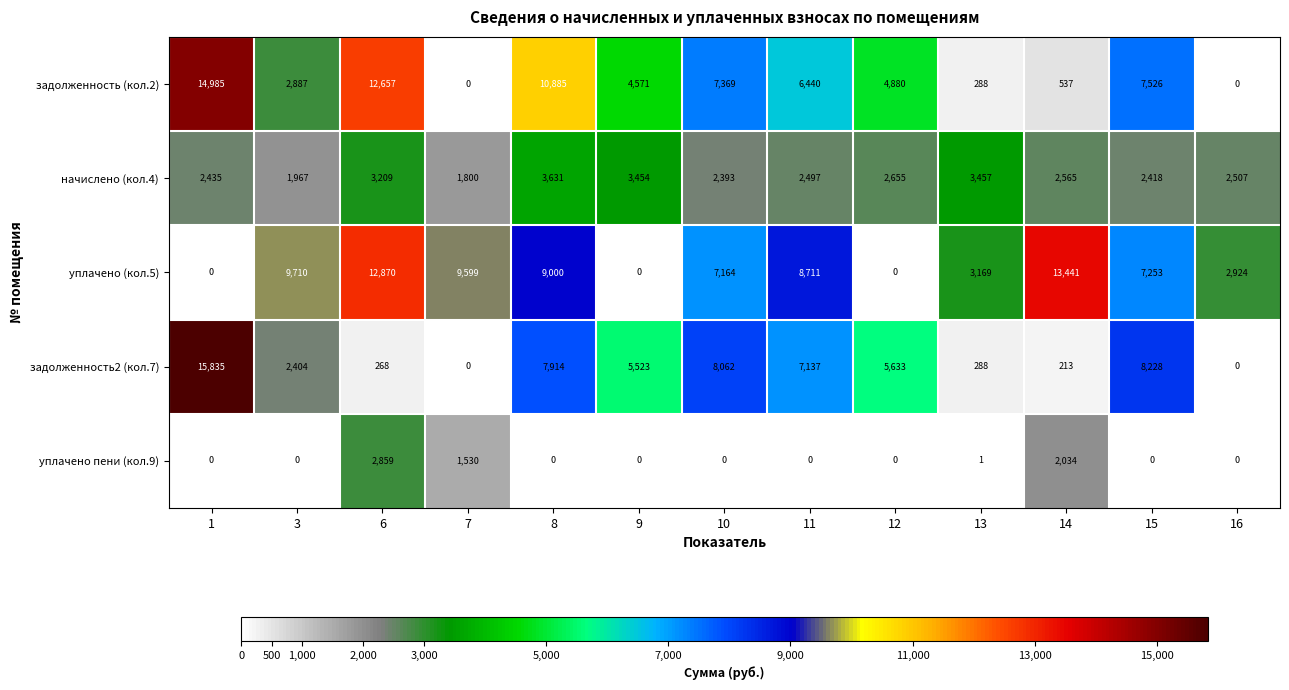

Where is начислено (кол.4) nearest to the value 2715?

12